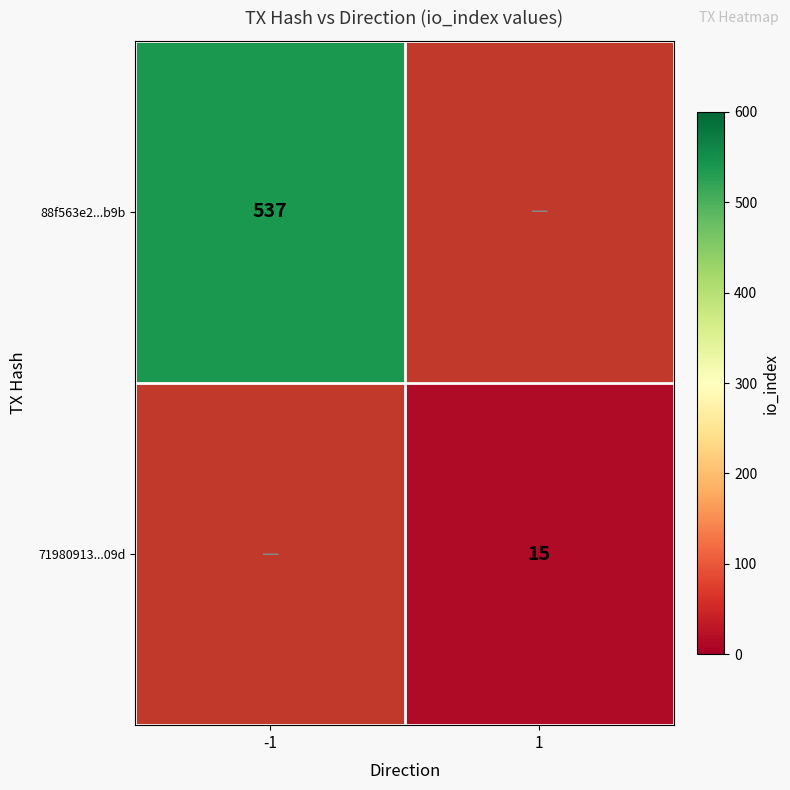

The value of 88f563e2...b9b at -1 is 936. True or false?

False